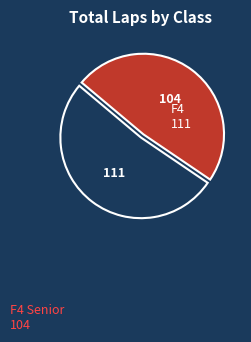

Is there a majority slice in this chart?

Yes